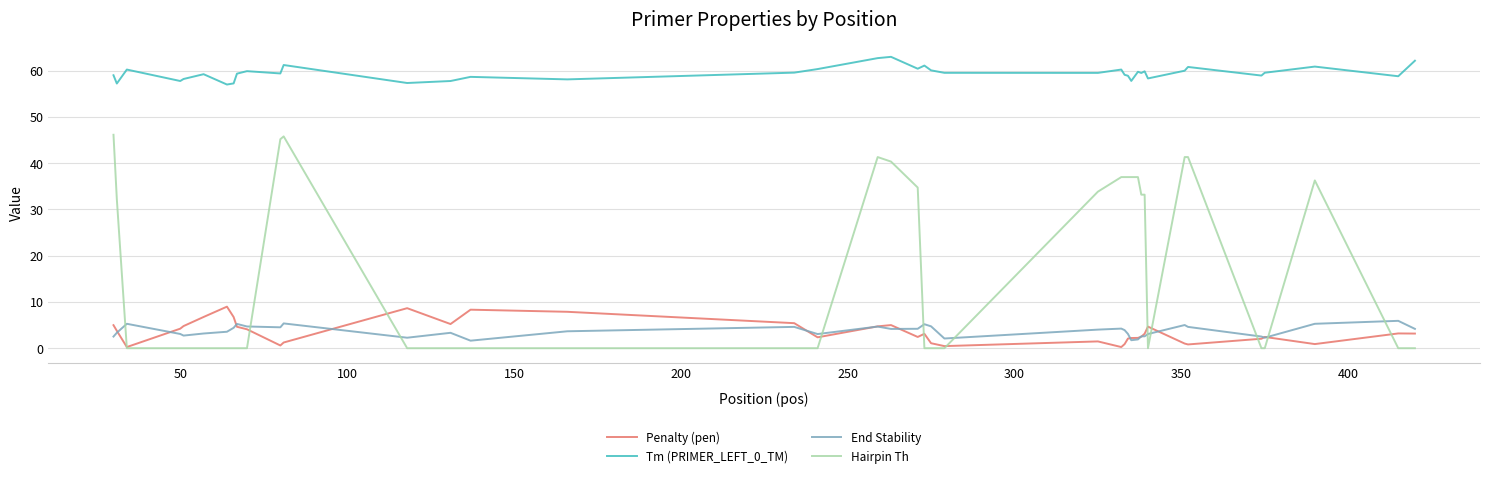

Which series has the largest range (max minus min)?

Hairpin Th